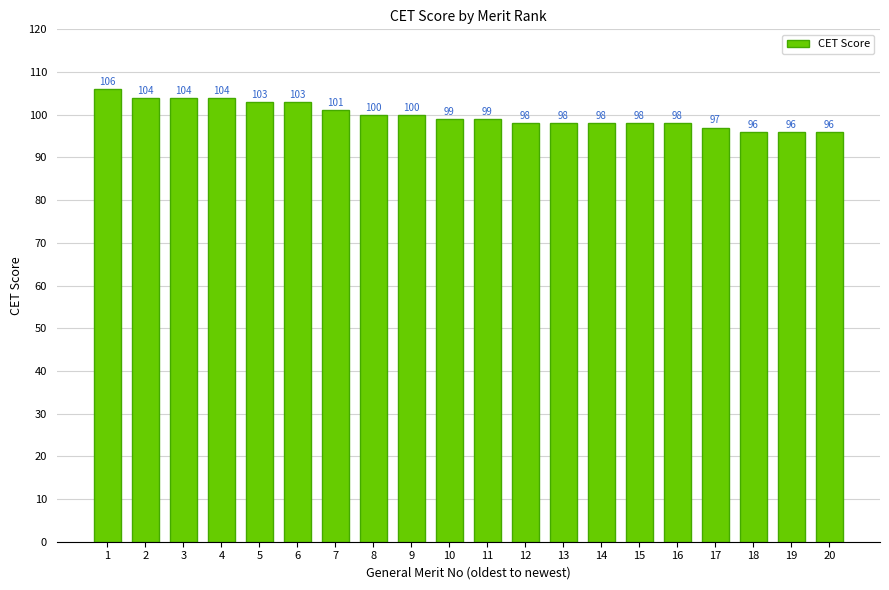

What is the minimum value shown in the chart?

96